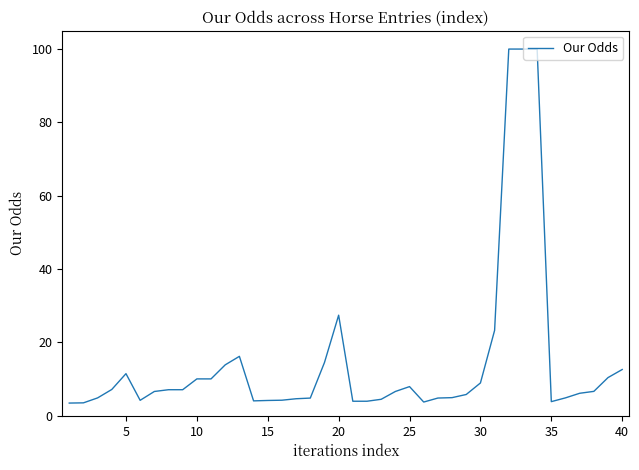

What is the difference between the maximum and minimum values?

96.5